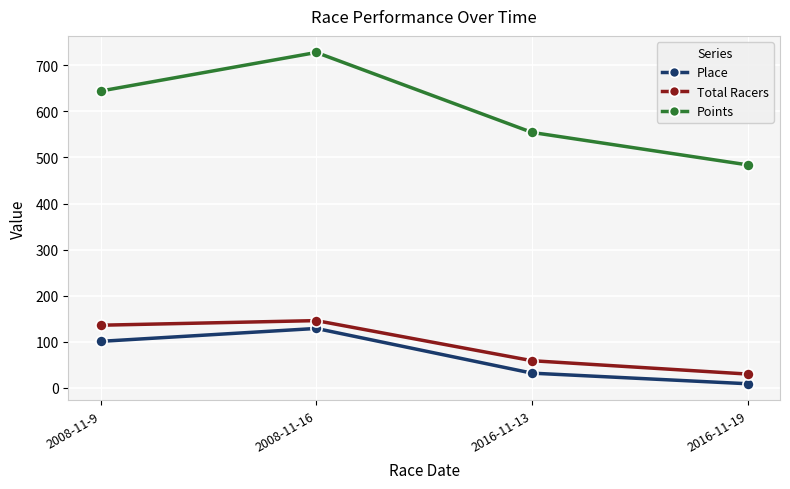

What position from the left is 2016-11-13?

3